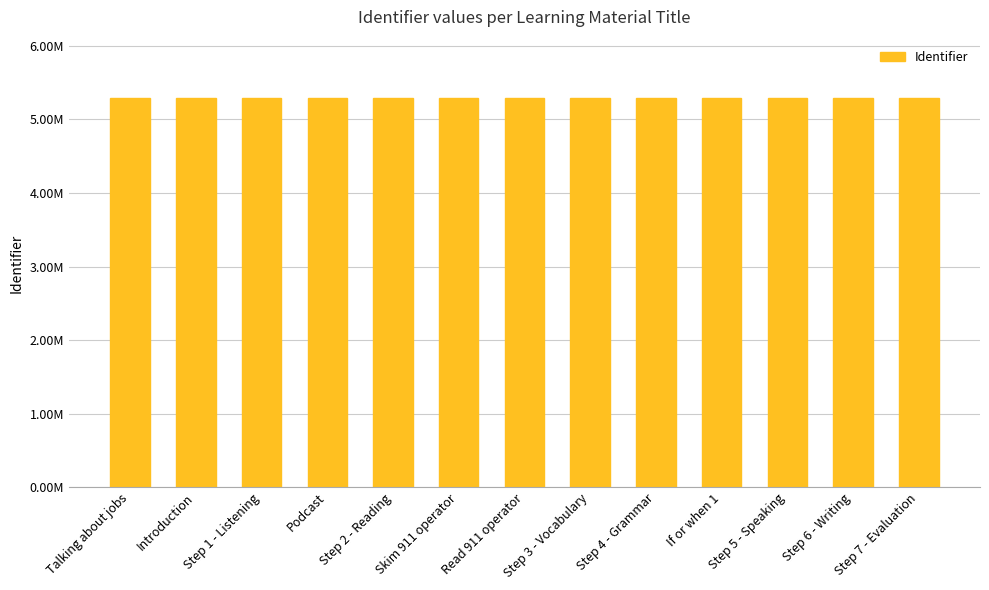

The chart shows a value of 8.3 at Introduction. True or false?

False